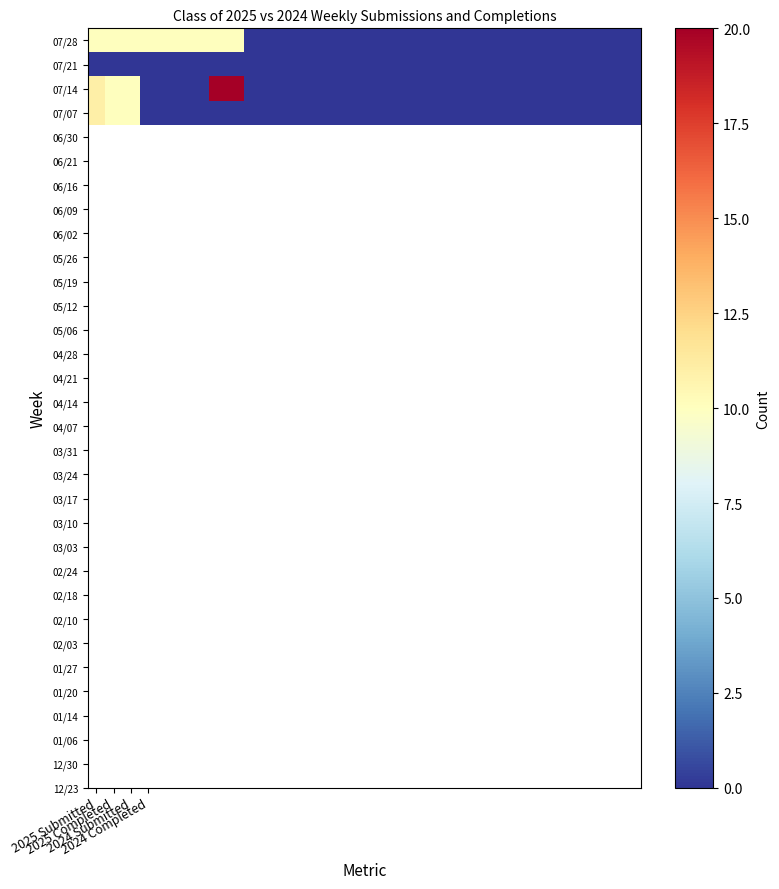

At which category is the sum across all series the highest?

2025 Submitted